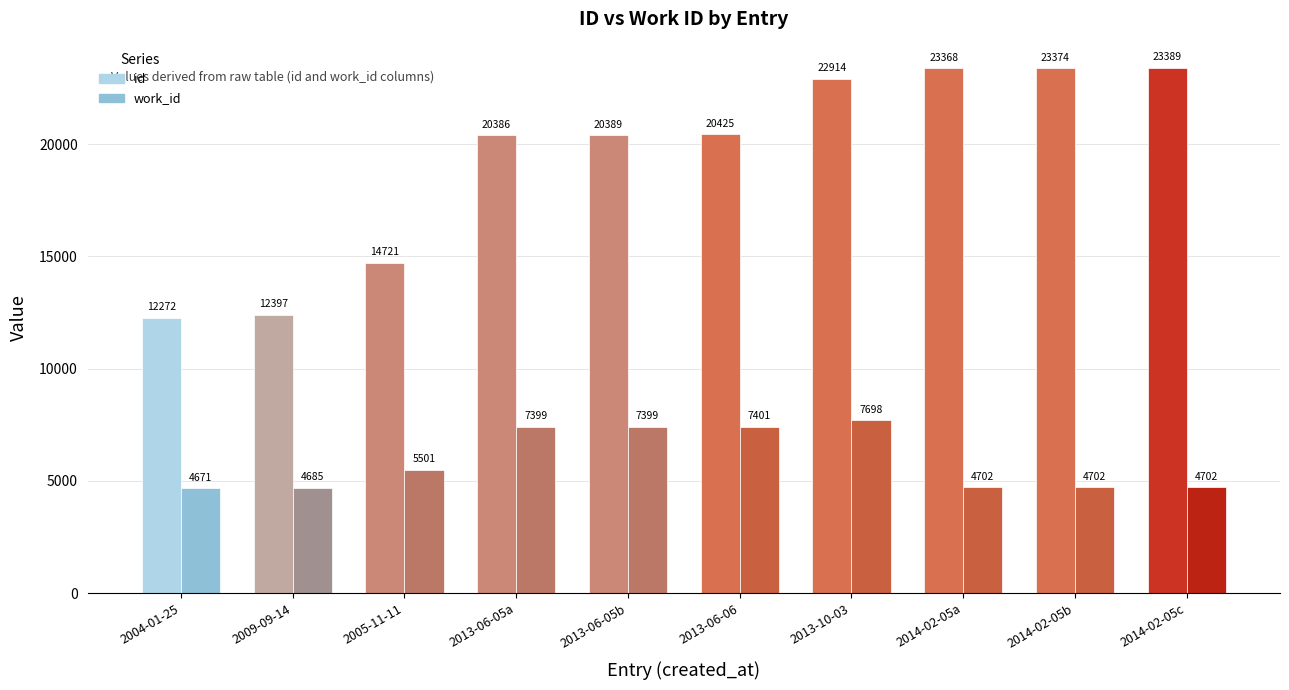

What is the label of the 2nd bar from the right?

2014-02-05b